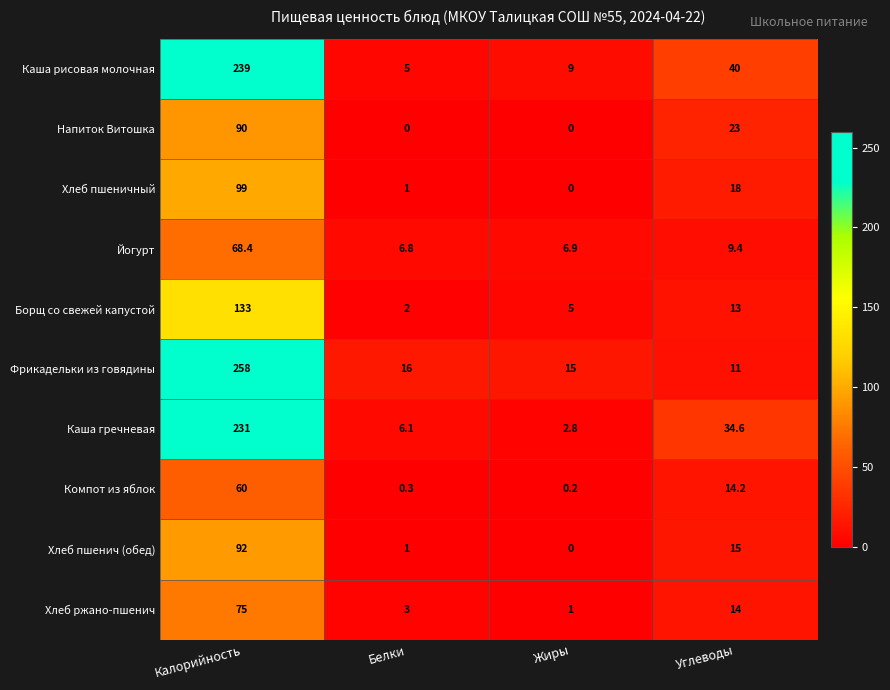

At which category is the sum across all series the highest?

Калорийность